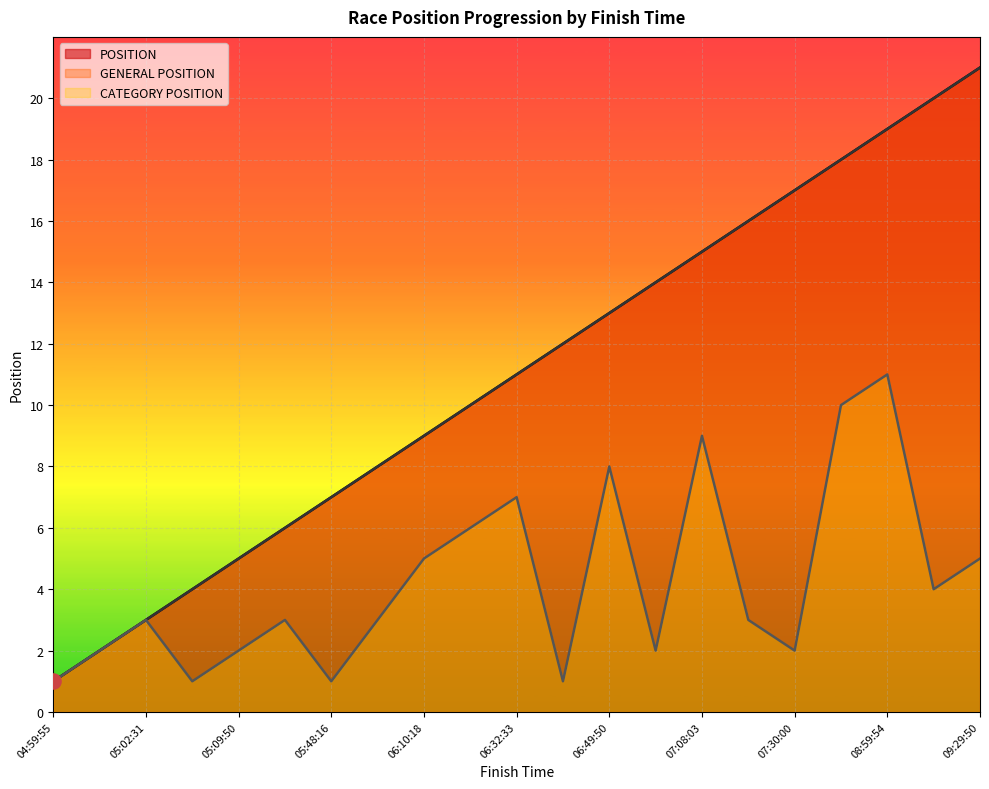

What are all the series names shown in the legend?

POSITION, GENERAL POSITION, CATEGORY POSITION